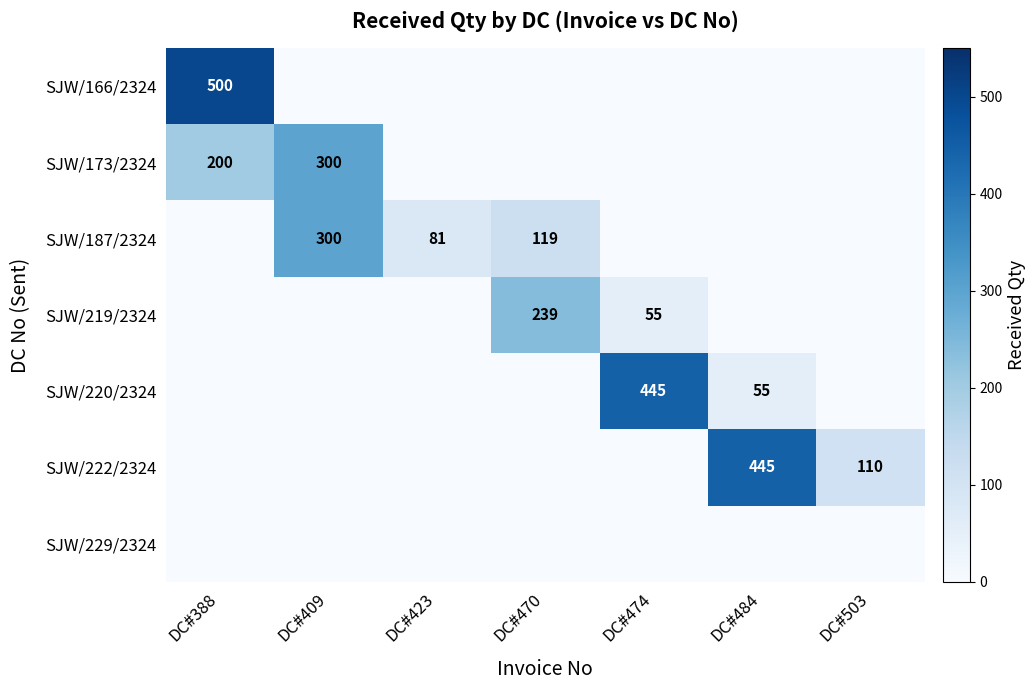

Which has a higher value, DC#474 or DC#423?

DC#474